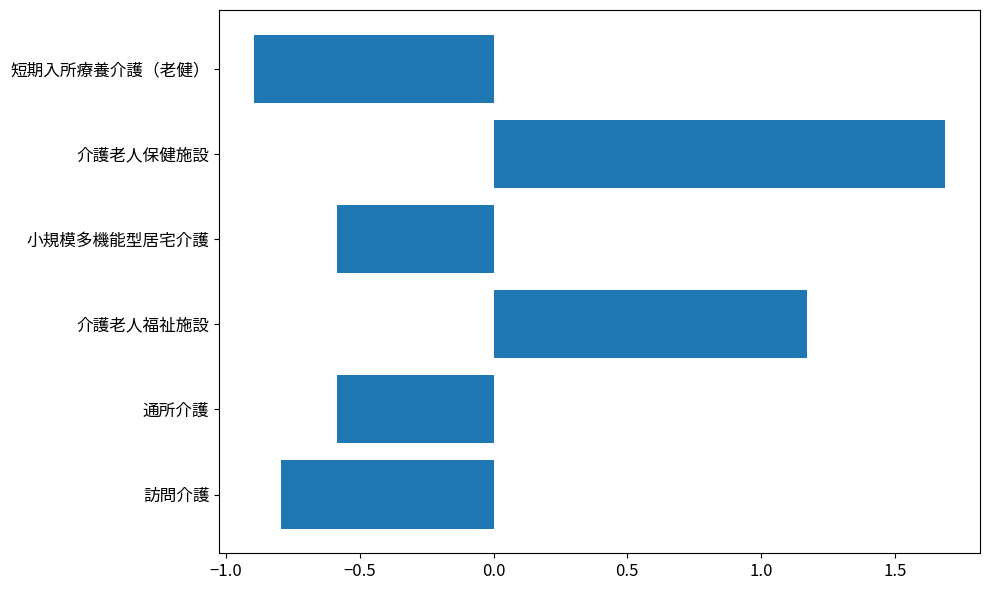

Is it true that the value at 訪問介護 is -0.4?

False